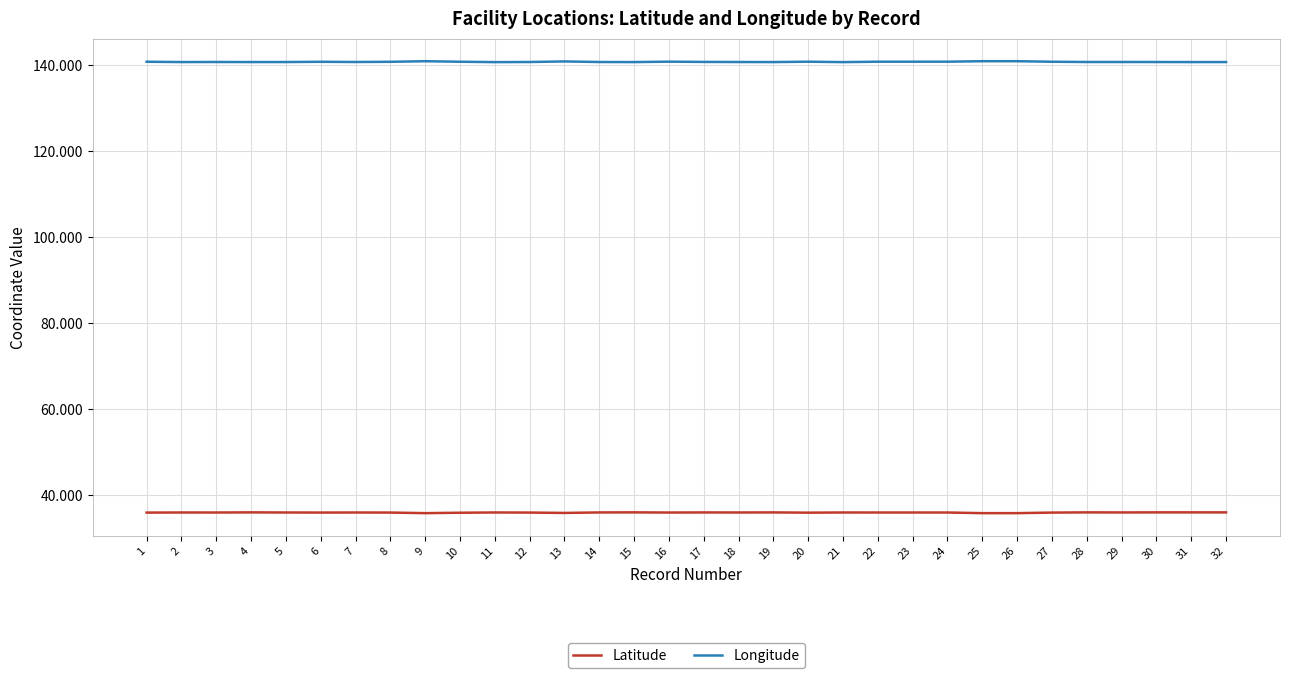

True or false: Latitude and Longitude intersect in this chart.

False